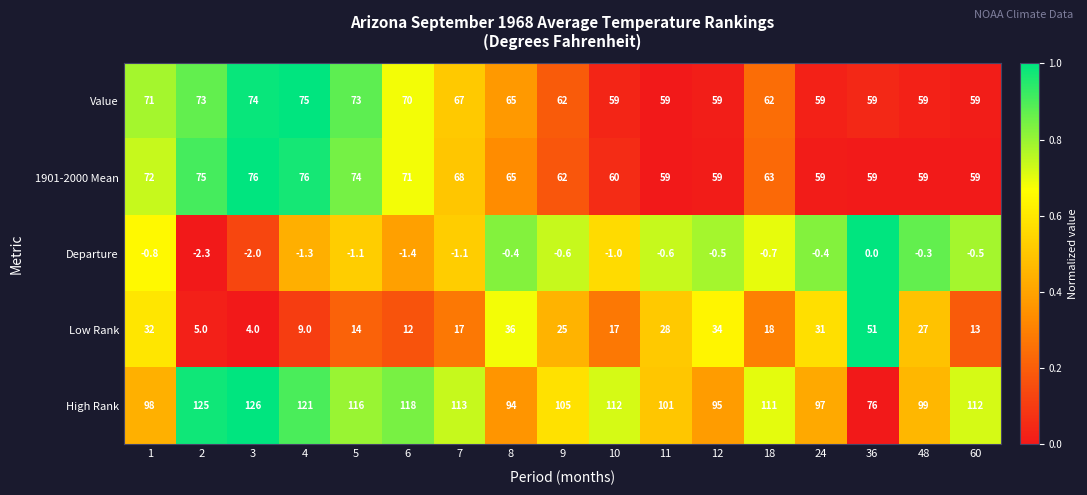

Is it true that Departure equals -0.6 at 10?

False